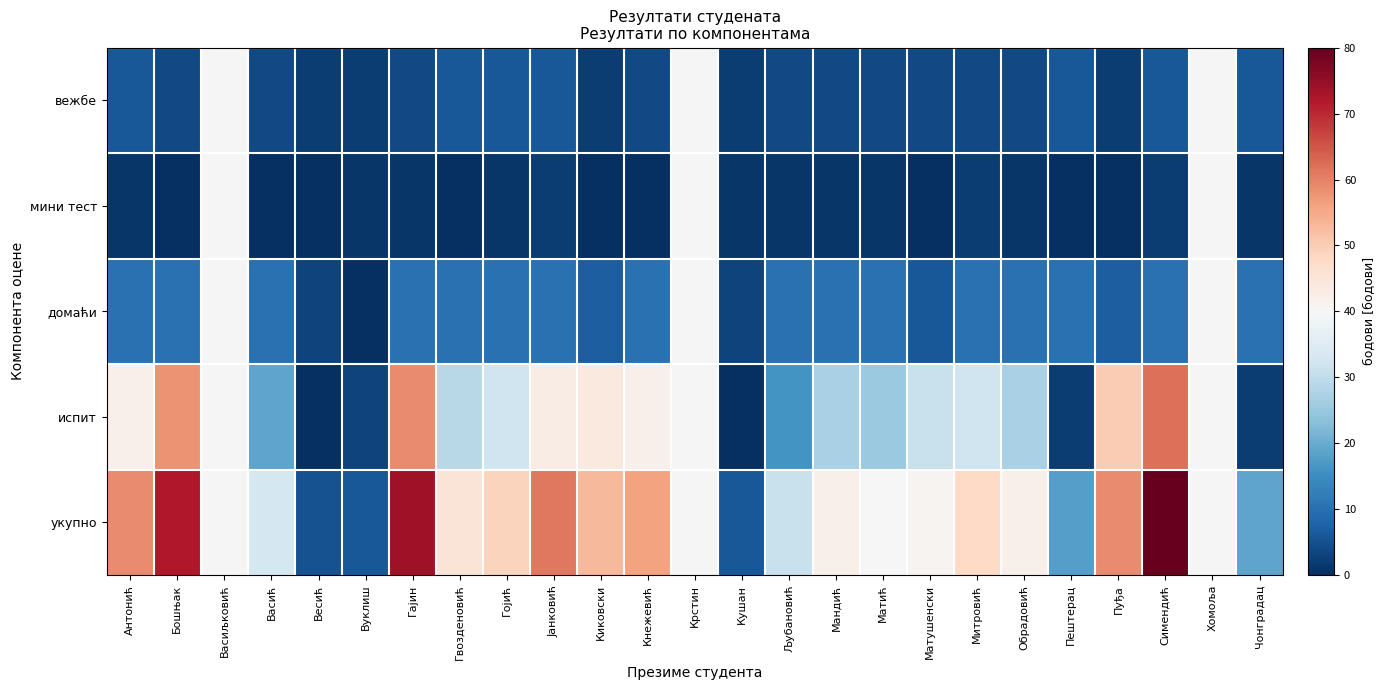

Which series has the largest range (max minus min)?

укупно